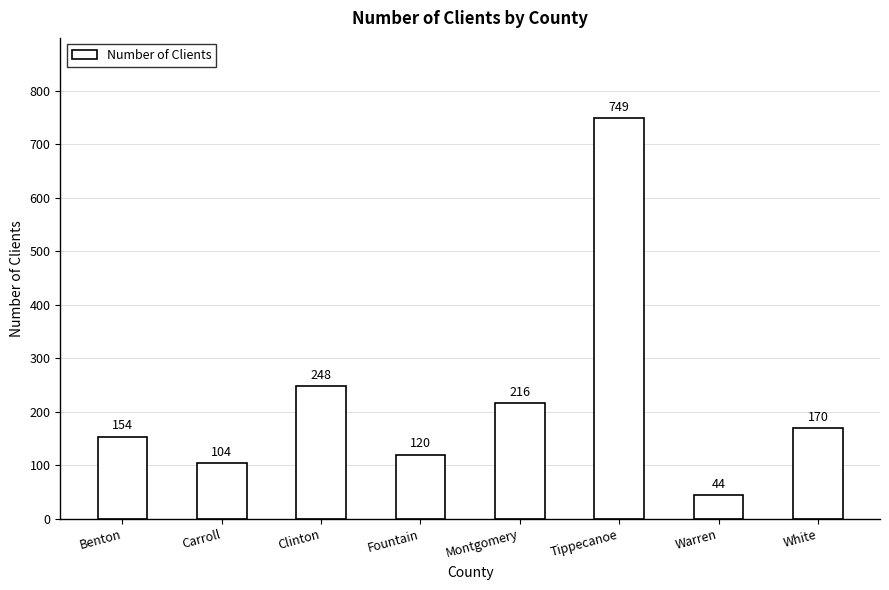

List the labels in order of value, largest first.

Tippecanoe, Clinton, Montgomery, White, Benton, Fountain, Carroll, Warren